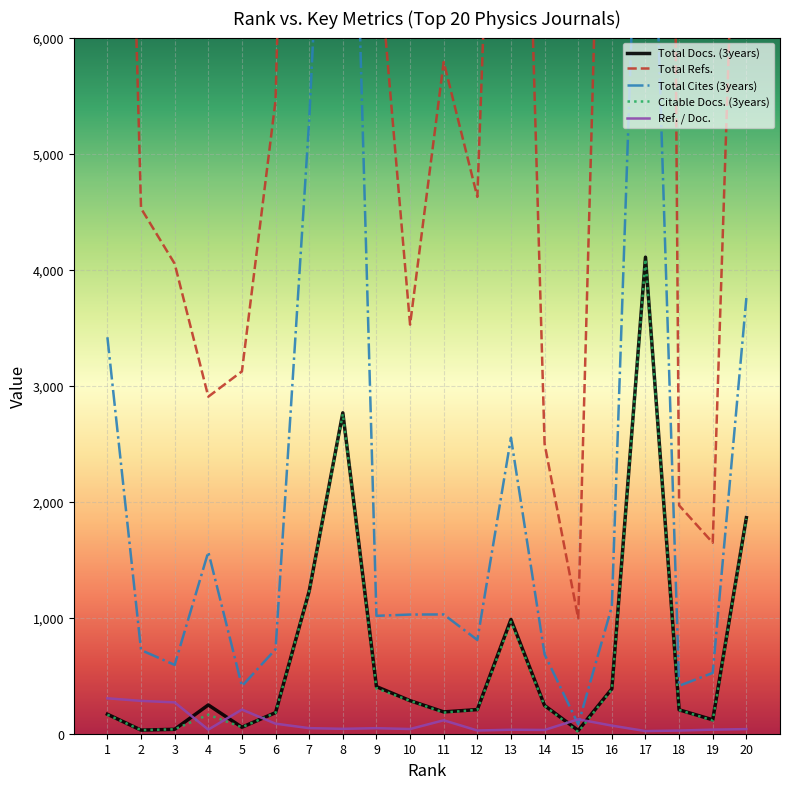

List the series in order of their peak value, lowest first.

Ref. / Doc., Citable Docs. (3years), Total Docs. (3years), Total Cites (3years), Total Refs.